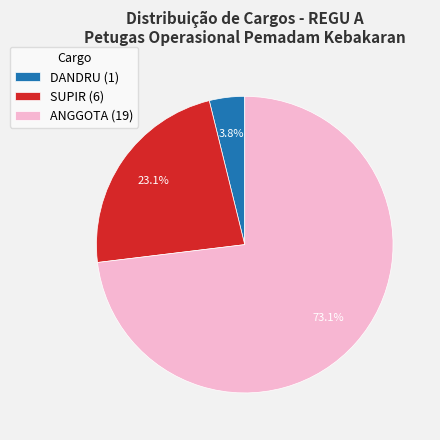

To the nearest percent, what percentage of the pie is ANGGOTA?

73%